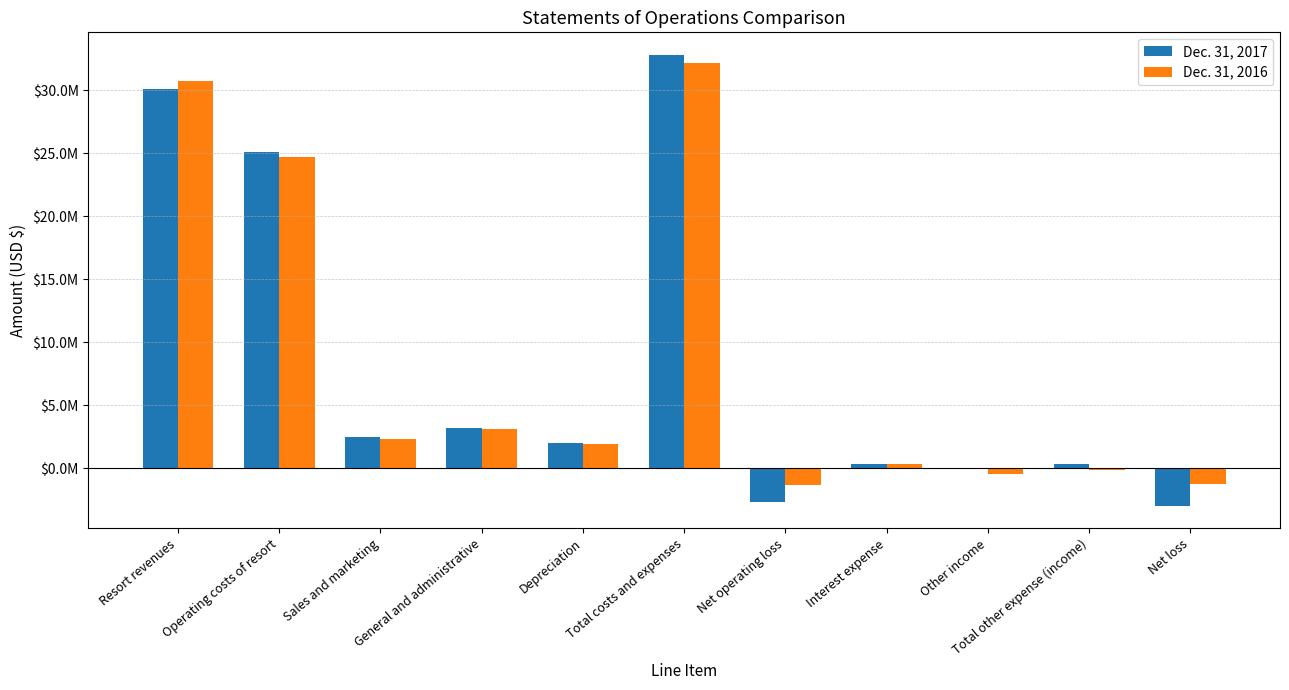

Which category has the lowest value in the Dec. 31, 2017 series?

Net loss